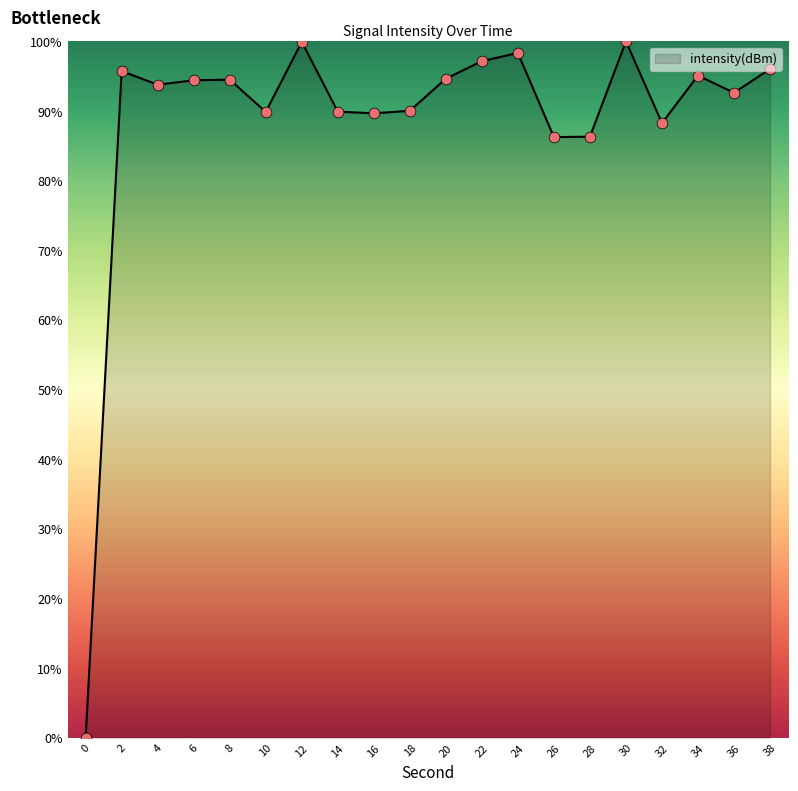

Approximately how many times larger is the value at 12 compared to 38?

1.0